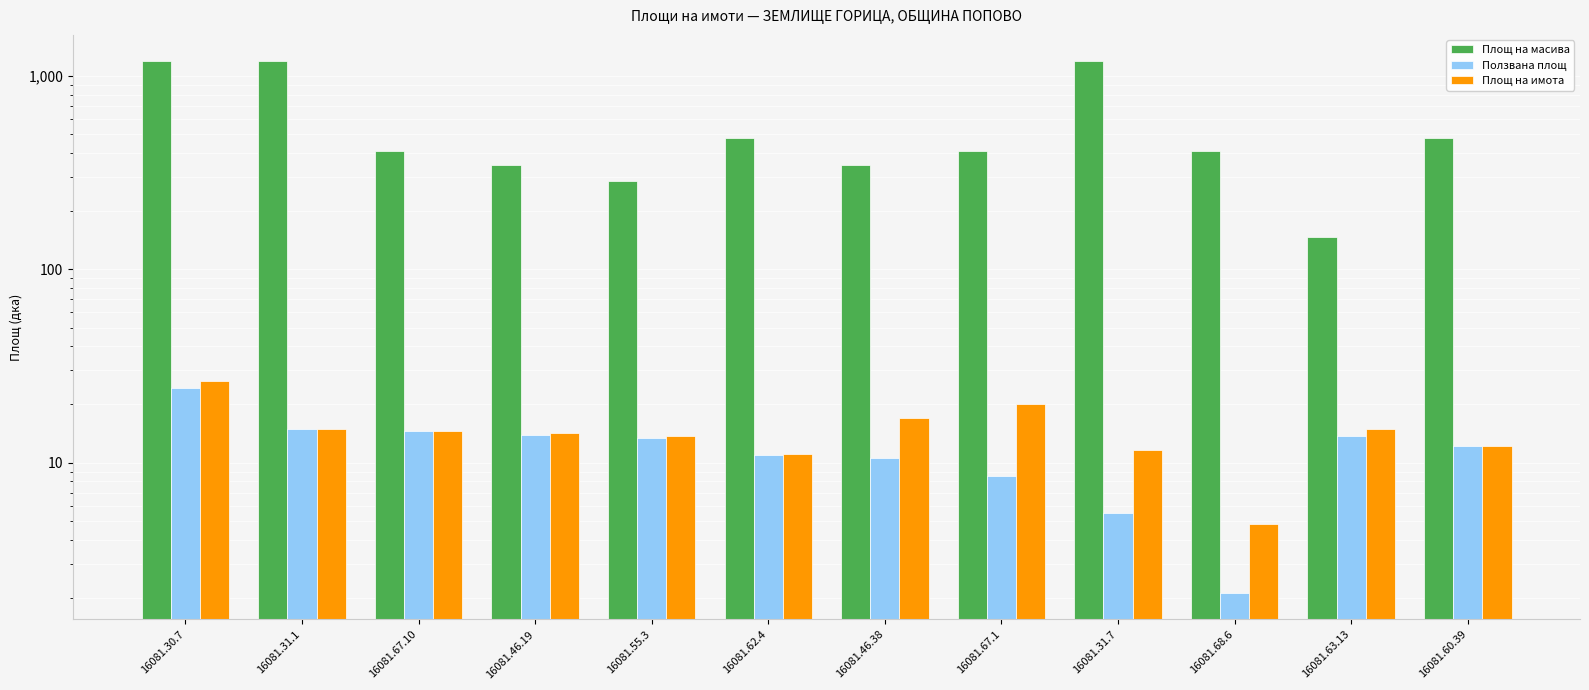

Rank the categories by Площ на масива value from lowest to highest.

16081.63.13, 16081.55.3, 16081.46.19, 16081.46.38, 16081.67.10, 16081.67.1, 16081.68.6, 16081.62.4, 16081.60.39, 16081.30.7, 16081.31.1, 16081.31.7